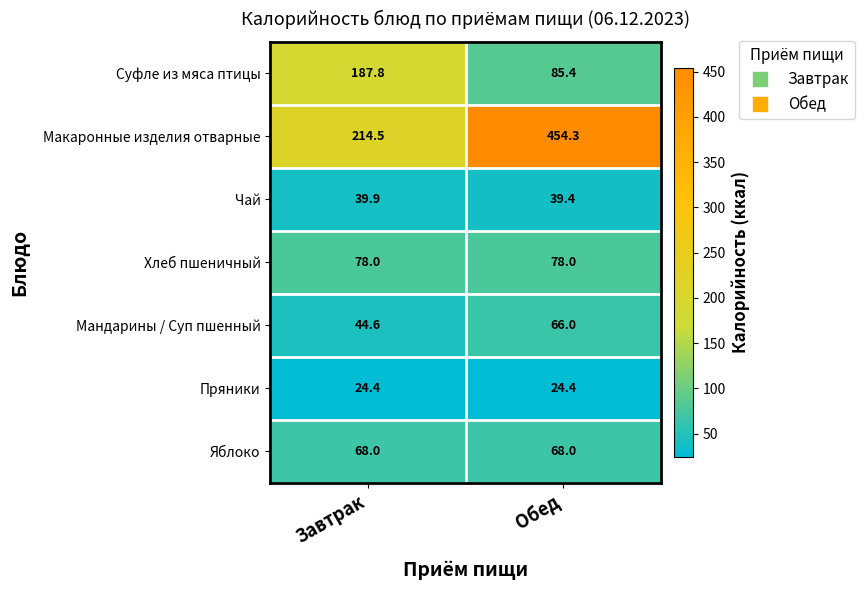

At which category does the chart reach its peak across all series?

Обед